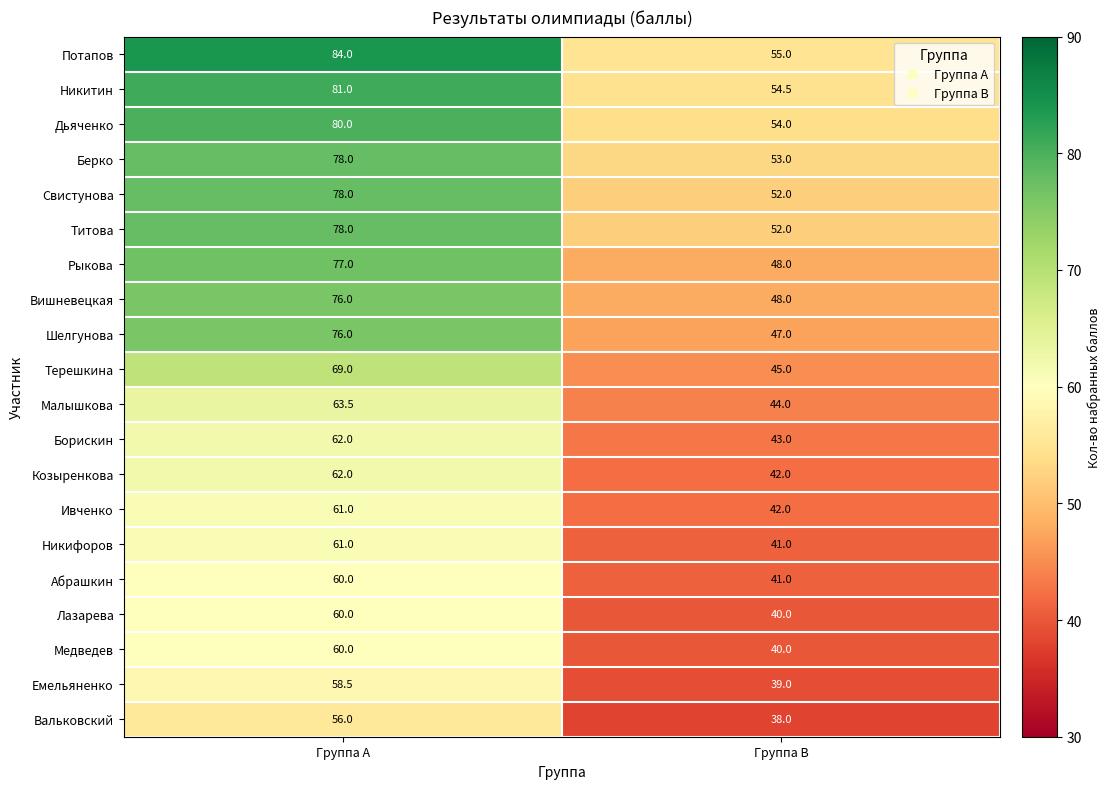

The value of Борискин at Группа B is 43.0. True or false?

True